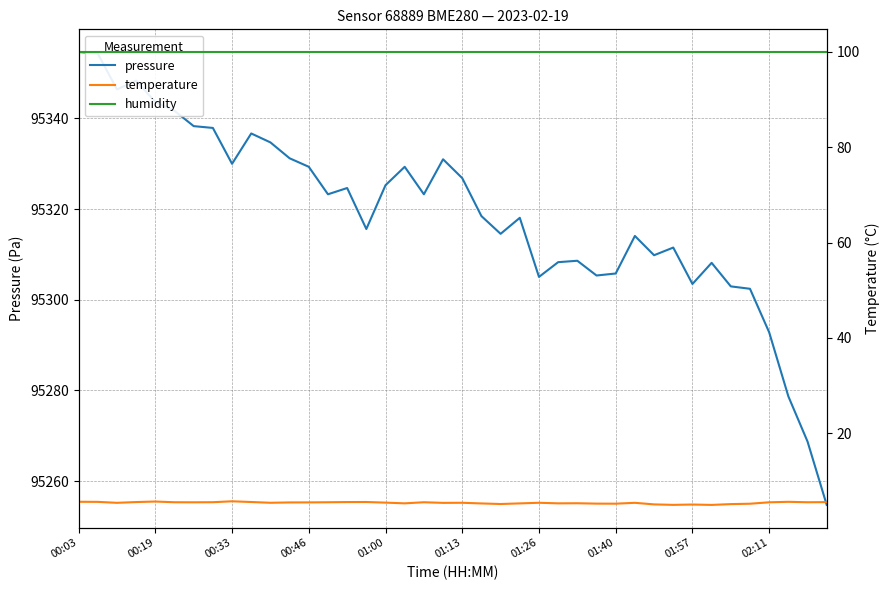

At which category is the sum across all series the highest?

00:03